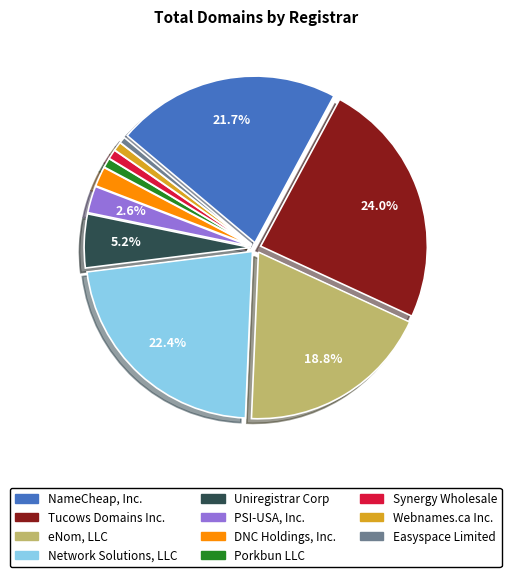

To the nearest percent, what is the average slice percentage?

9%